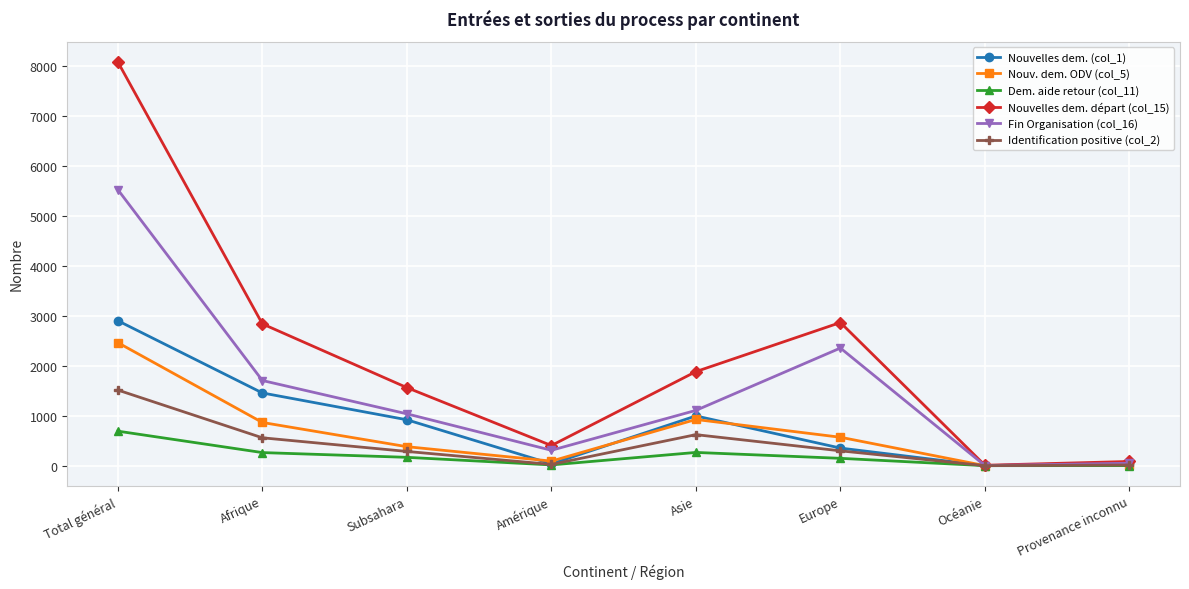

How many lines are shown in the chart?

6